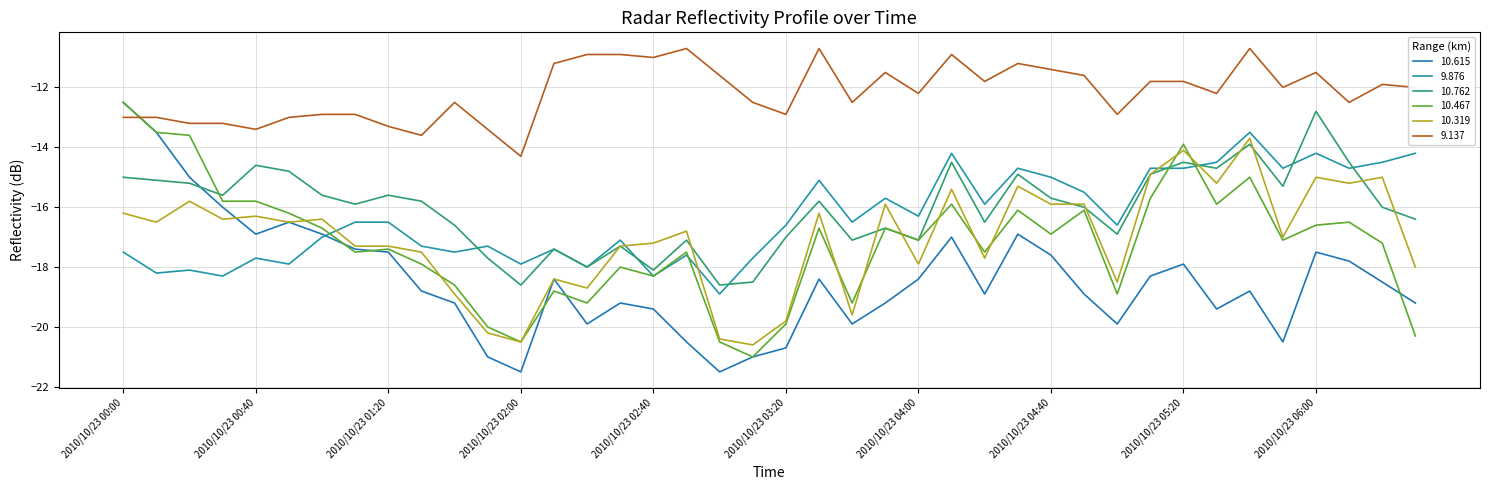

How many intersections are there between 10.762 and 10.467?

3